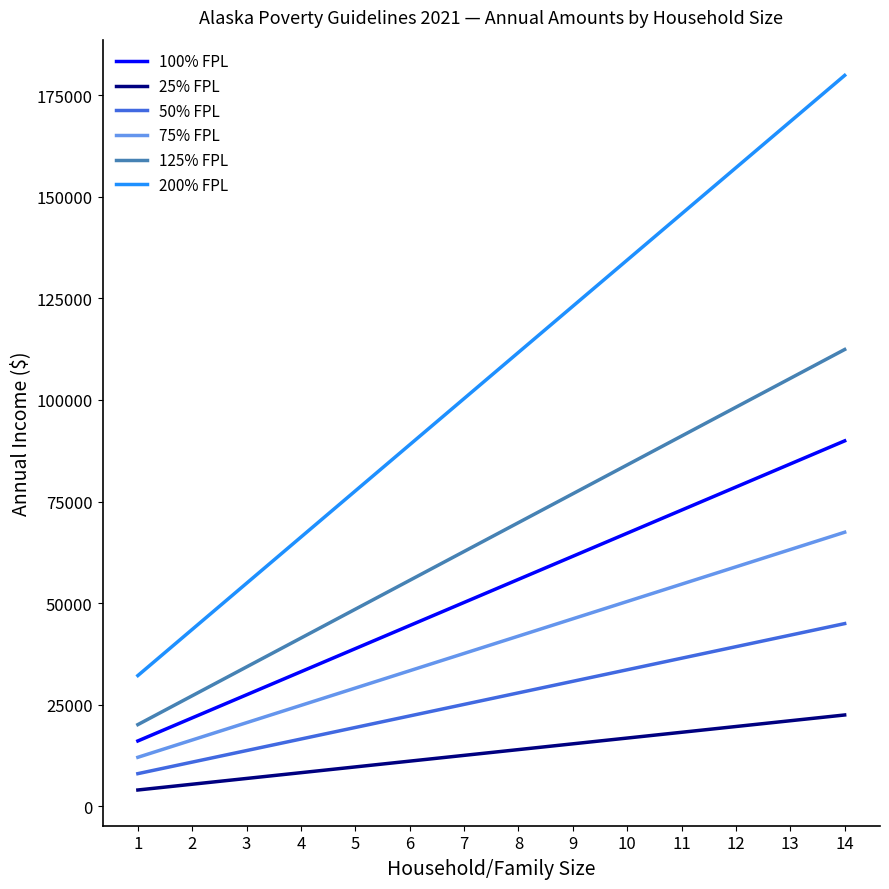

What is the total value across all series at 3?

157837.5